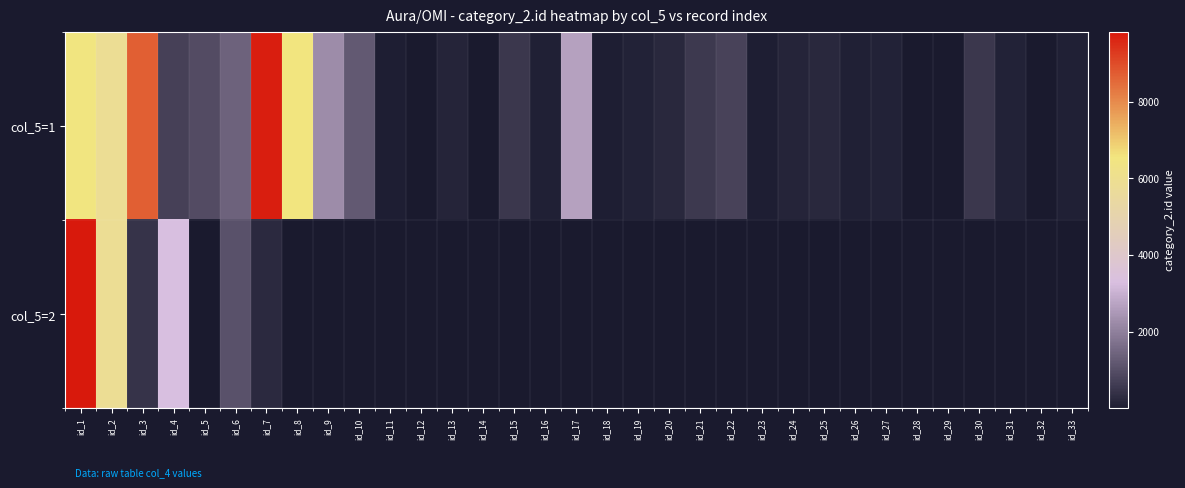

Which series has the widest spread of values?

col_5=1